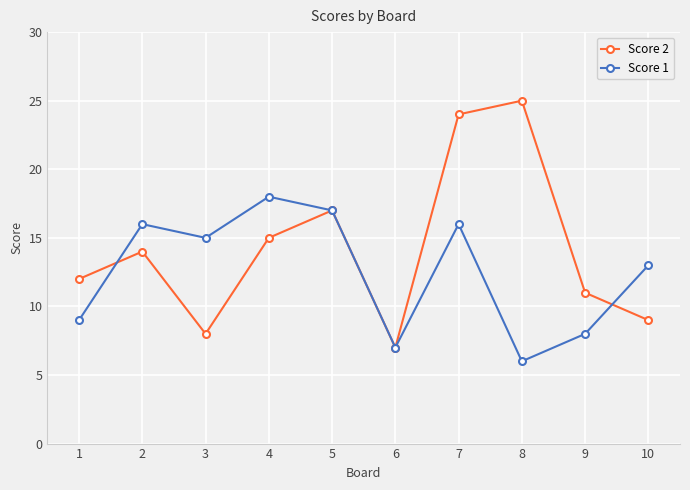

What is the difference between the maximum and minimum values in the Score 1 series?

12